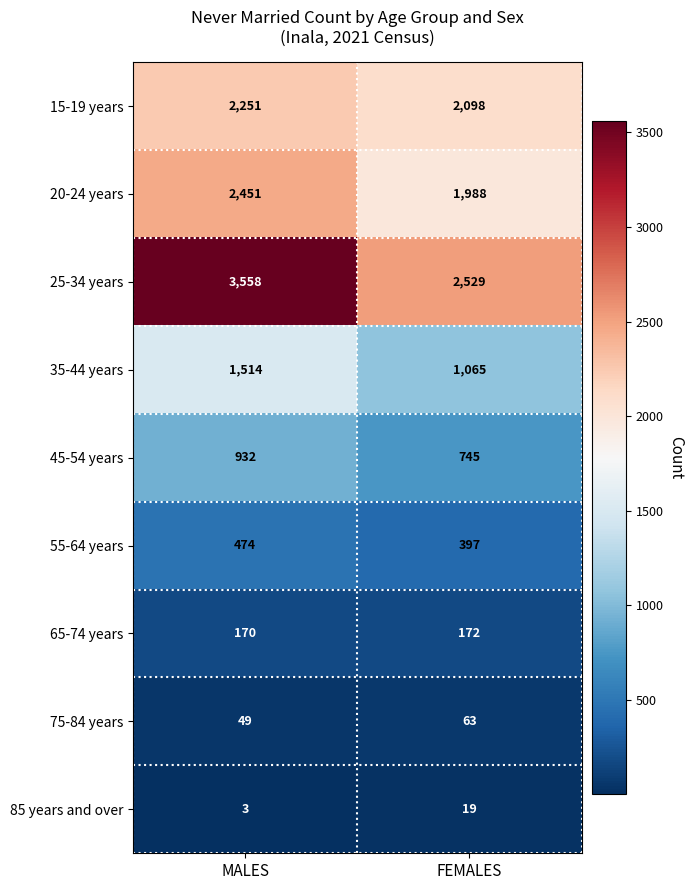

Is it true that 20-24 years equals 3984 at MALES?

False